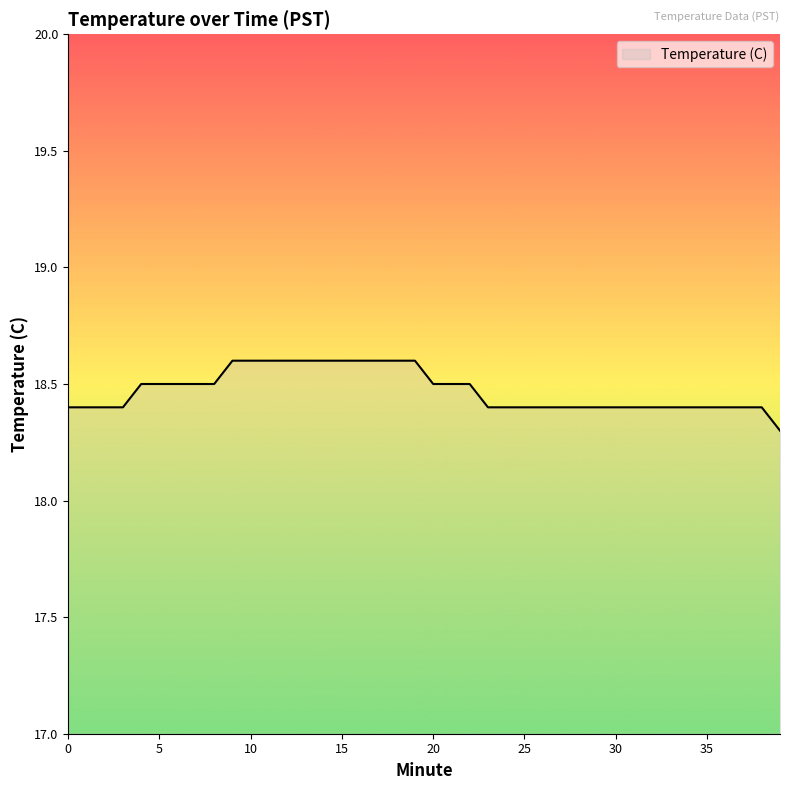

What is the smallest value displayed?

18.3